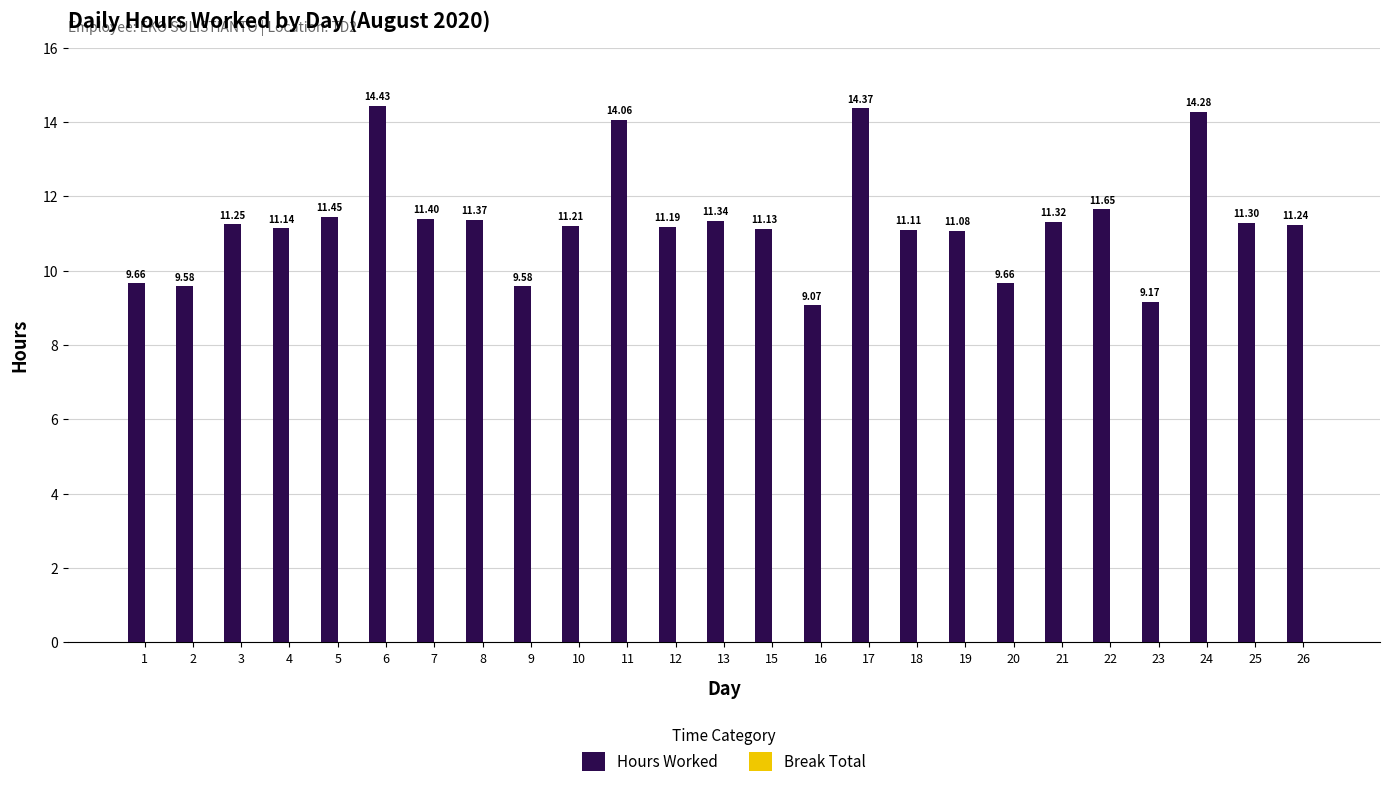

Count the number of data series in this chart.

1